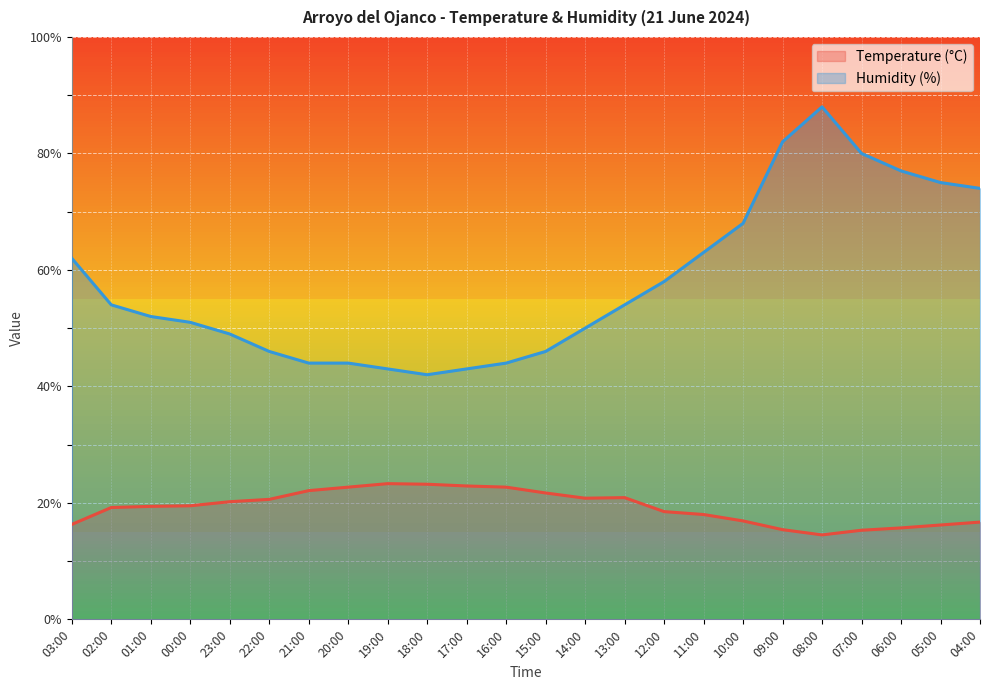

In Temperature (°C), how many points are higher than both neighbors (excluding endpoints)?

2